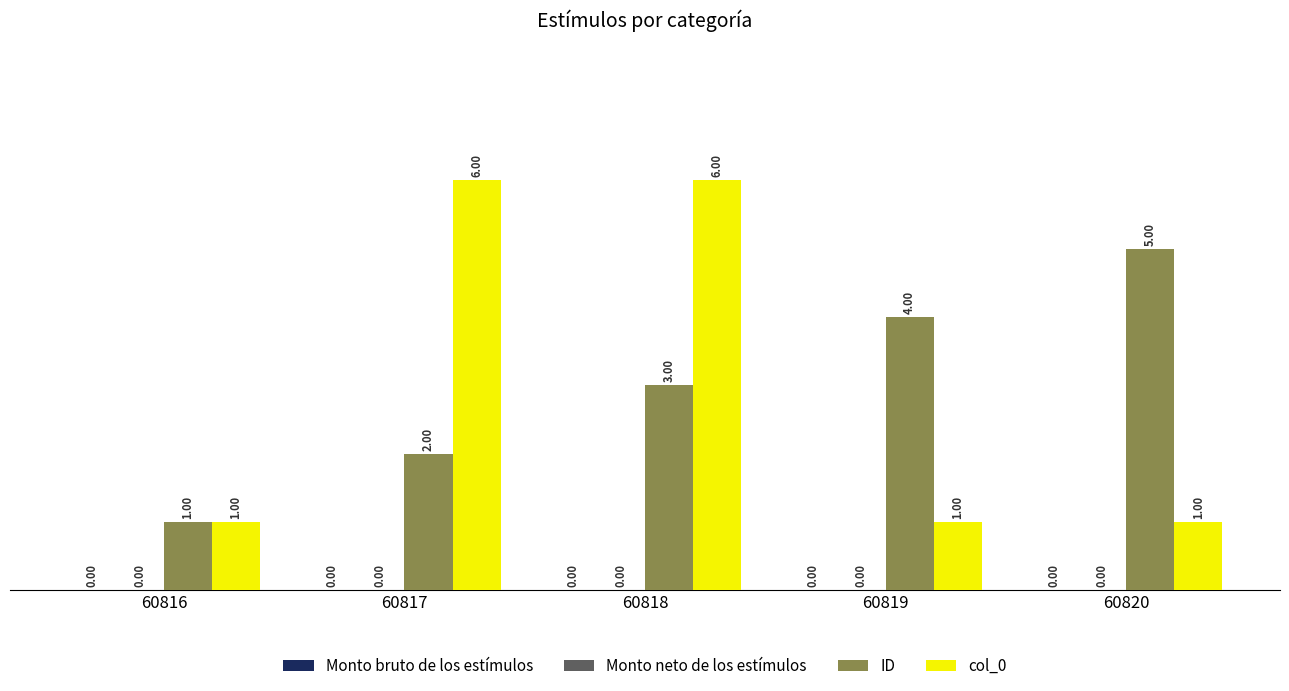

Does the chart contain stacked bars?

No